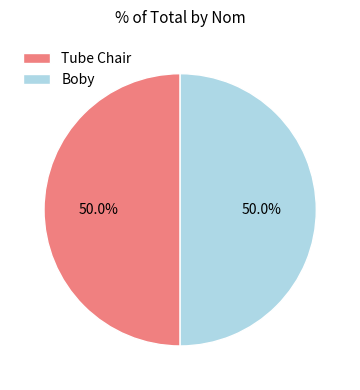

What is the ratio of the value at Boby to the value at Tube Chair?

1.0